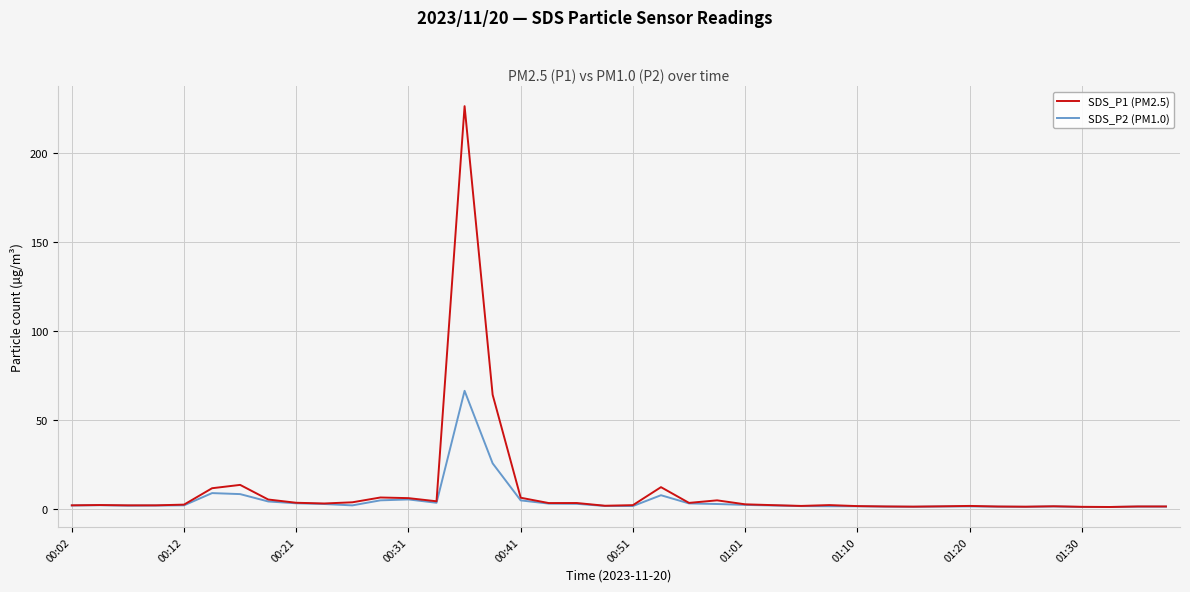

What are all the series names shown in the legend?

SDS_P1 (PM2.5), SDS_P2 (PM1.0)